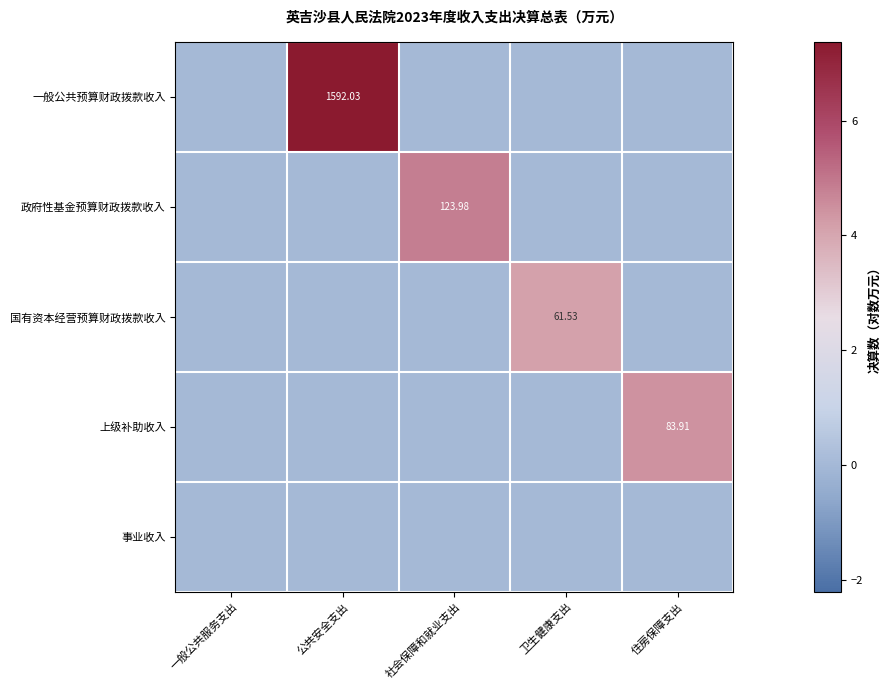

Which category has the highest value in the 政府性基金预算财政拨款收入 series?

社会保障和就业支出